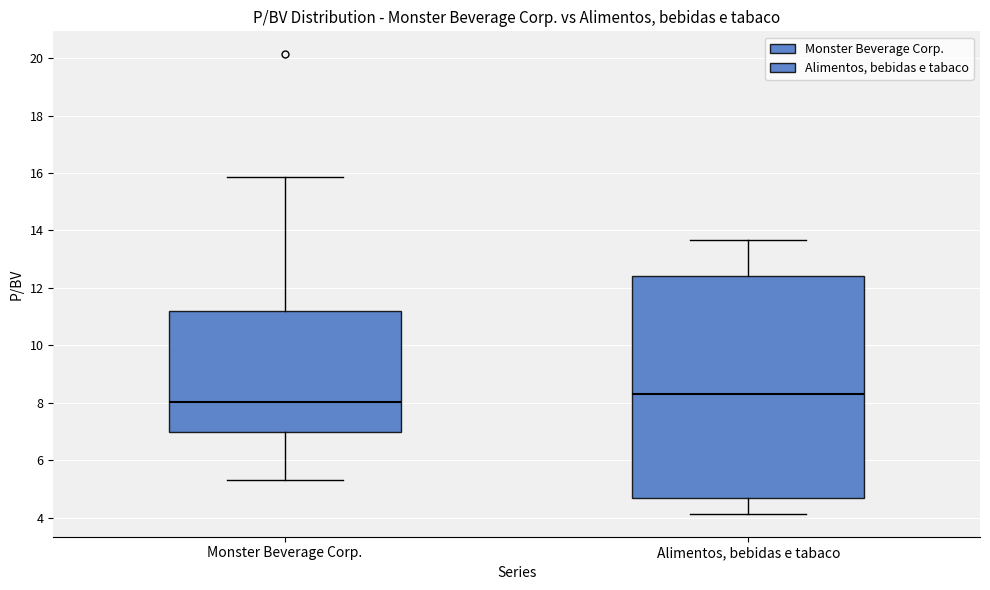

Which box's median line is the highest?

Alimentos, bebidas e tabaco